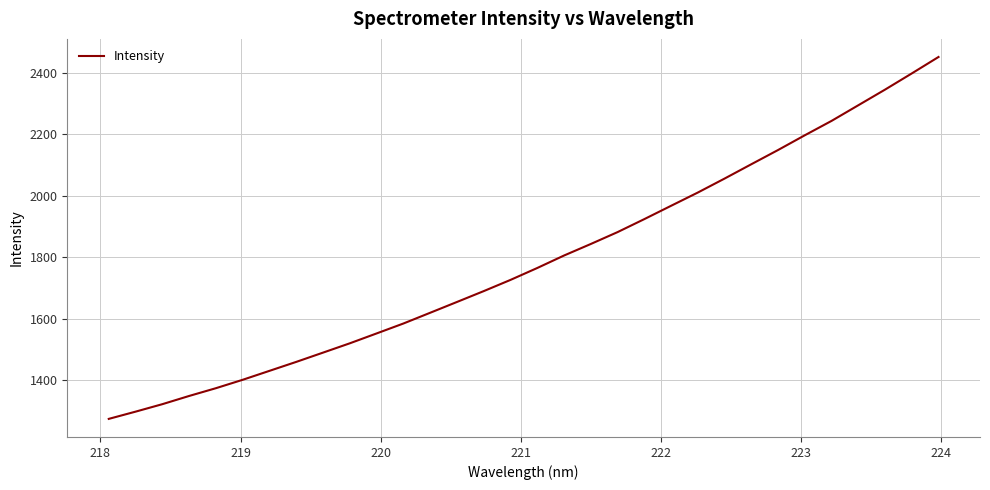

What is the difference between the second highest and minimum values?

1125.0